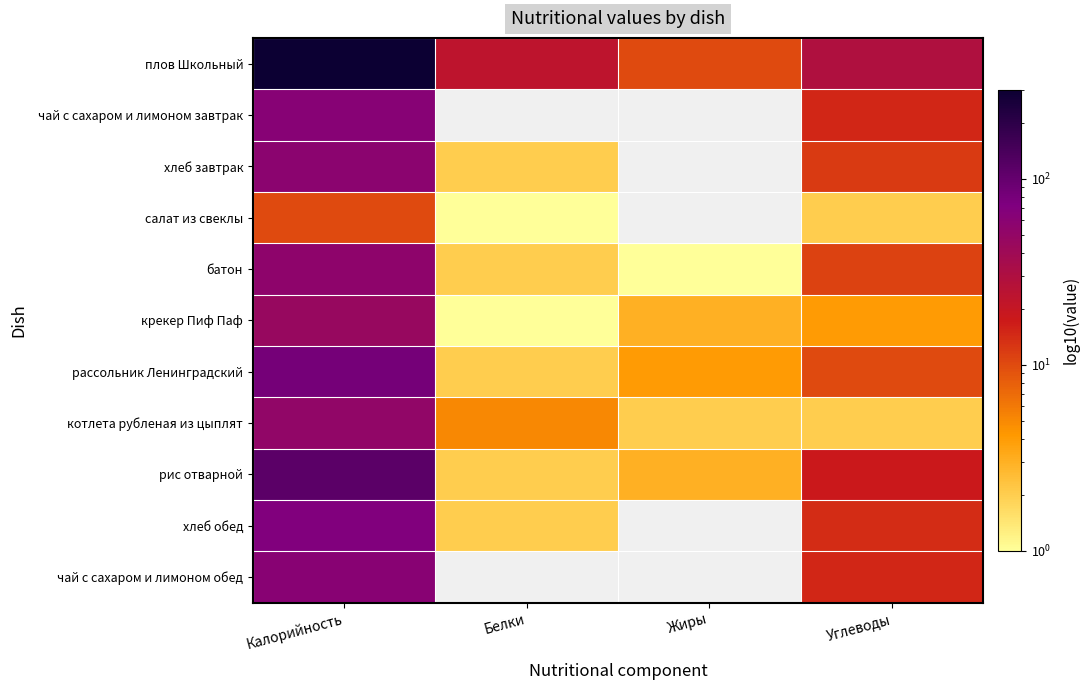

Reading right to left, list all the values displayed in this chart.

плов Школьный: Углеводы=29	Жиры=10	Белки=23	Калорийность=301
чай с сахаром и лимоном завтрак: Углеводы=15	Жиры=0	Белки=0	Калорийность=62
хлеб завтрак: Углеводы=12	Жиры=0	Белки=2	Калорийность=57
салат из свеклы: Углеводы=2	Жиры=0	Белки=1	Калорийность=10
батон: Углеводы=11	Жиры=1	Белки=2	Калорийность=55
крекер Пиф Паф: Углеводы=4	Жиры=3	Белки=1	Калорийность=46
рассольник Ленинградский: Углеводы=10	Жиры=4	Белки=2	Калорийность=81
котлета рубленая из цыплят: Углеводы=2	Жиры=2	Белки=5	Калорийность=51
рис отварной: Углеводы=18	Жиры=3	Белки=2	Калорийность=111
хлеб обед: Углеводы=14	Жиры=0	Белки=2	Калорийность=70
чай с сахаром и лимоном обед: Углеводы=15	Жиры=0	Белки=0	Калорийность=61